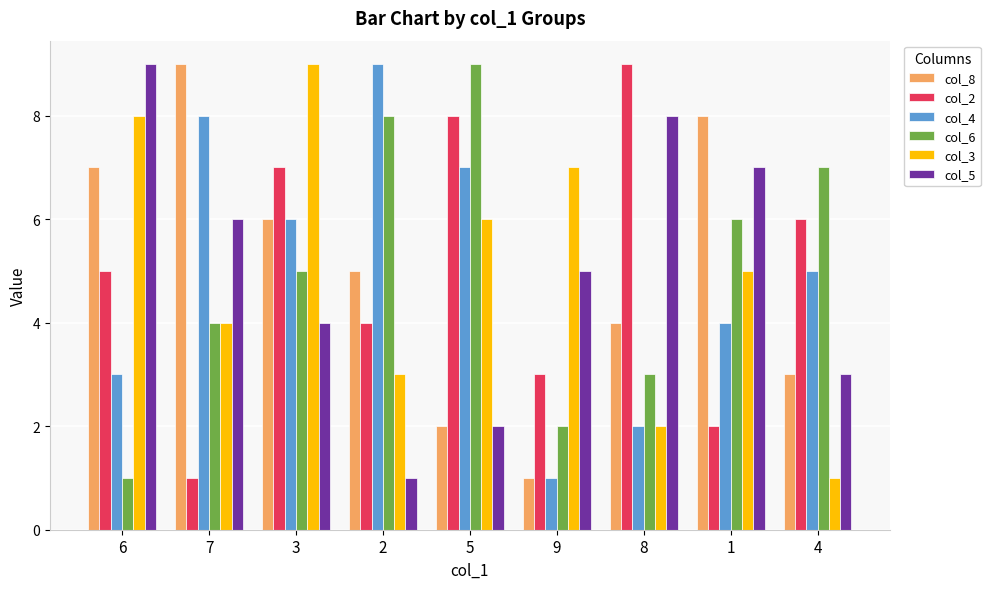

What is the difference between the second highest and minimum values in the col_6 series?

7